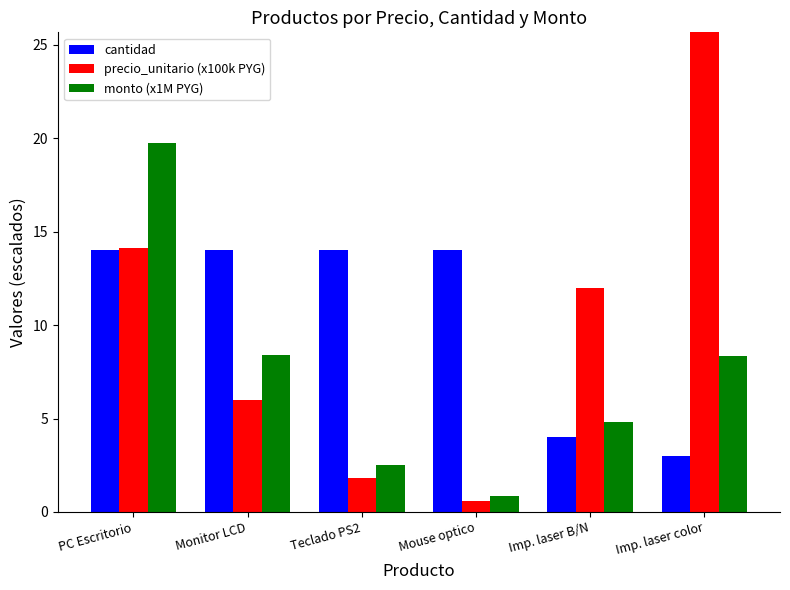

How many values in the precio_unitario (x100k PYG) series are below 12?

3